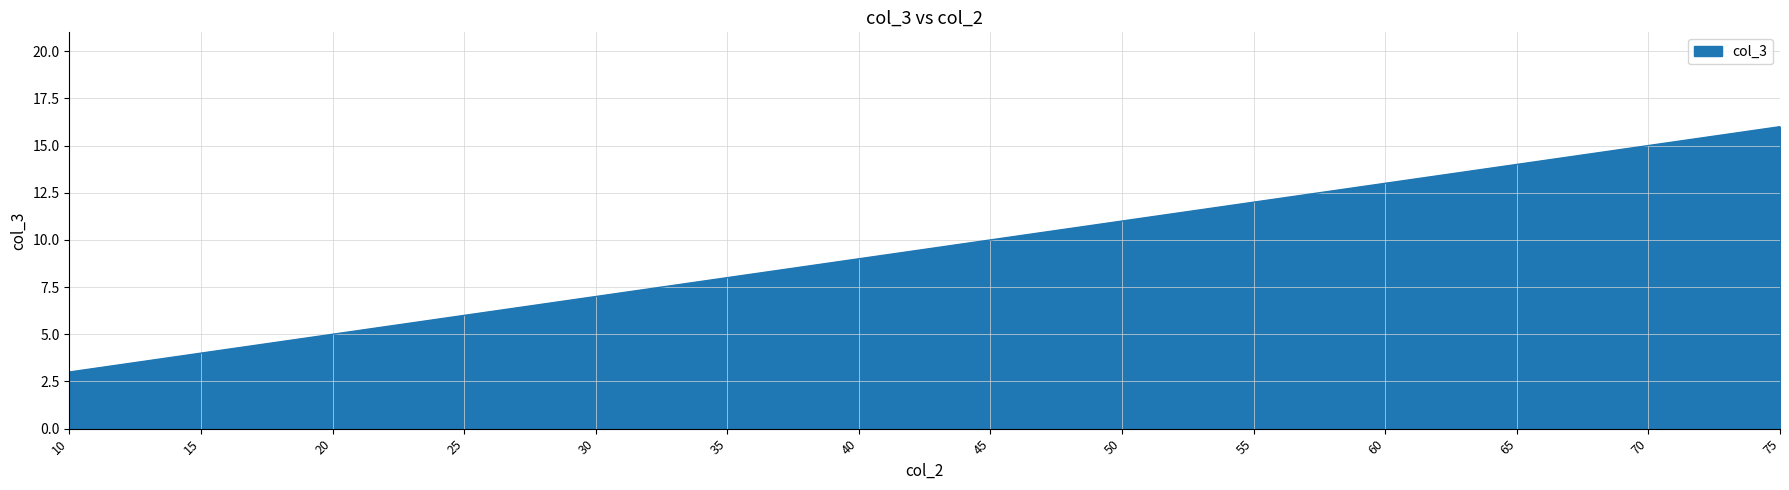

Does the chart have visible grid lines?

Yes